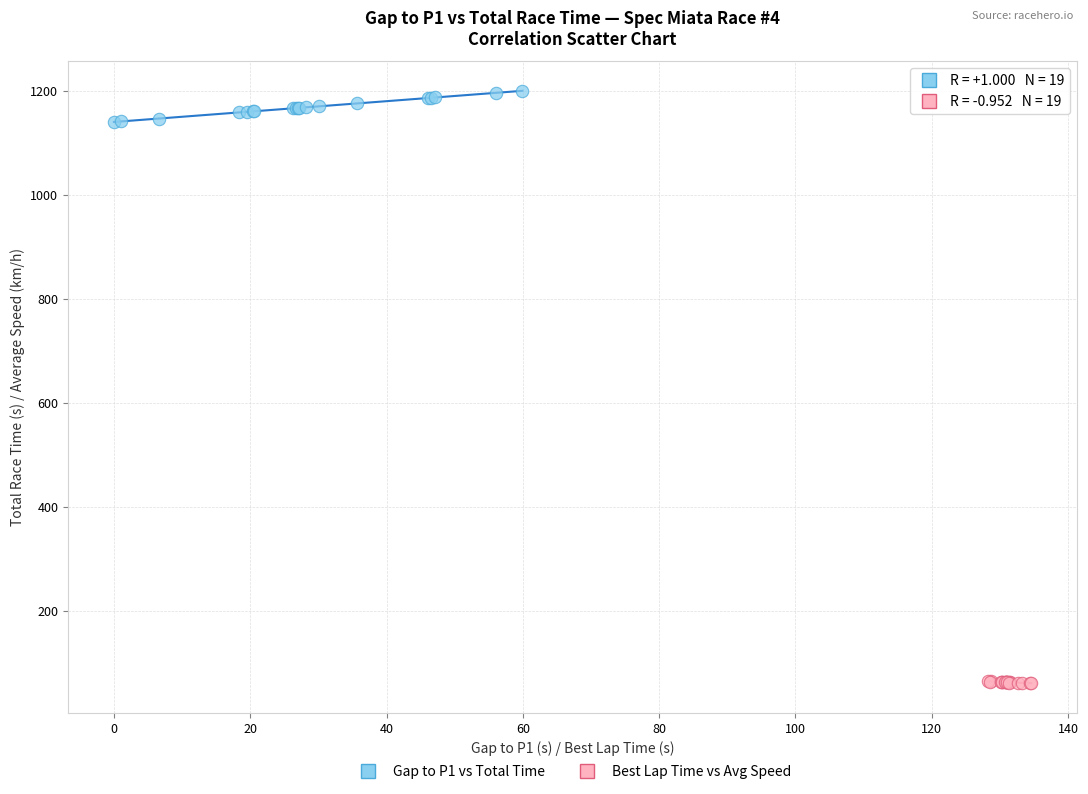

Which series reaches the maximum Y coordinate?

Gap to P1 vs Total Time